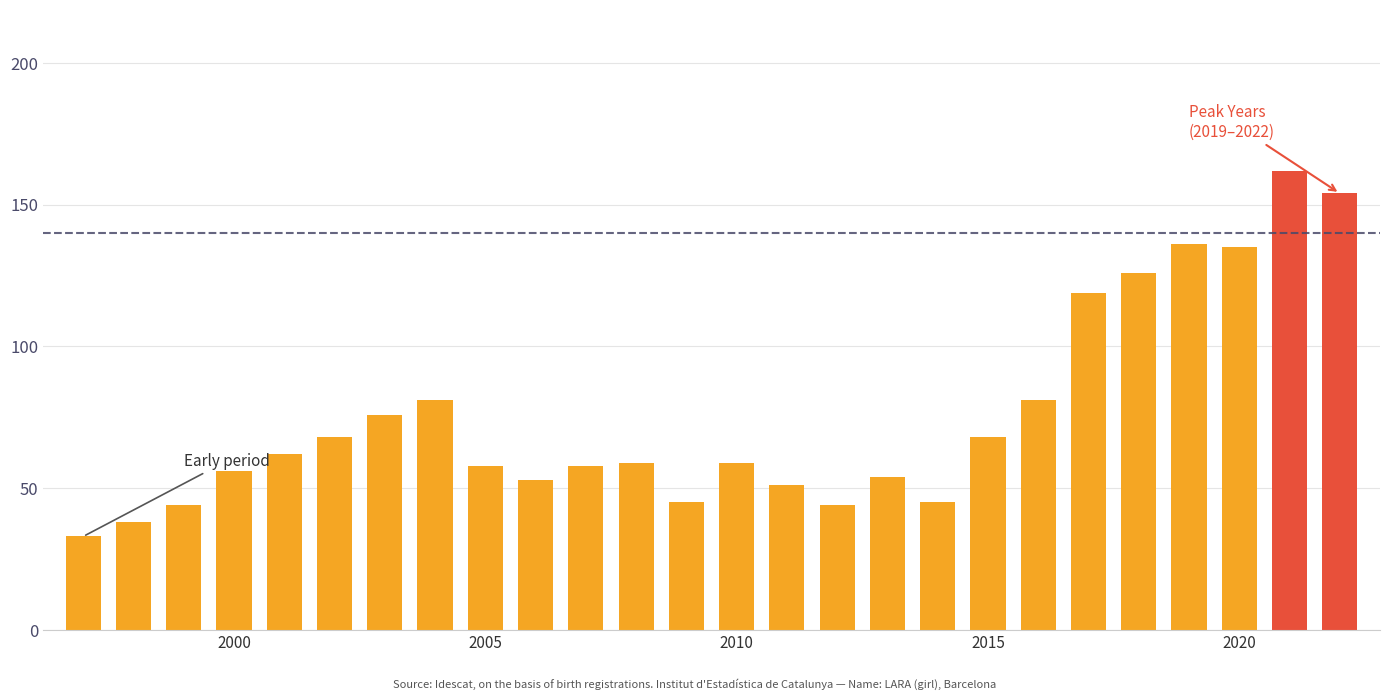

What is the value of the 22nd bar from the left?

126